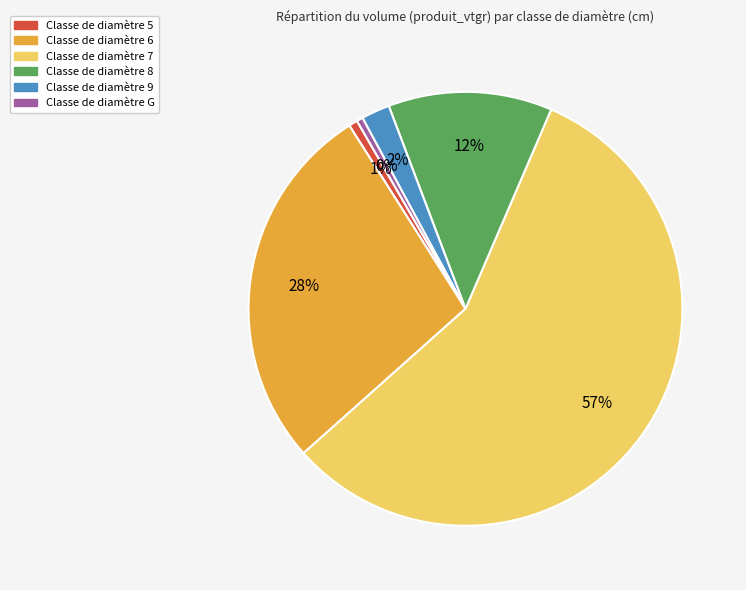

Does any single category account for the majority?

Yes